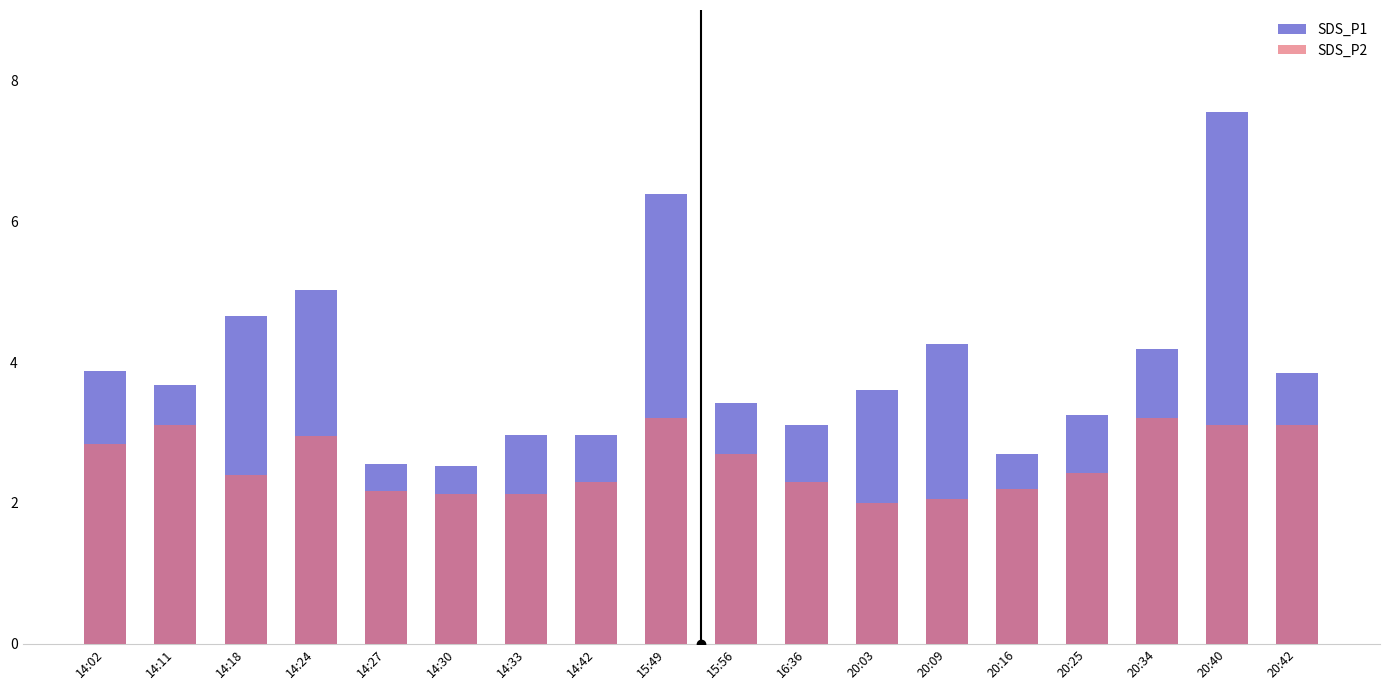

Does the chart contain stacked bars?

No